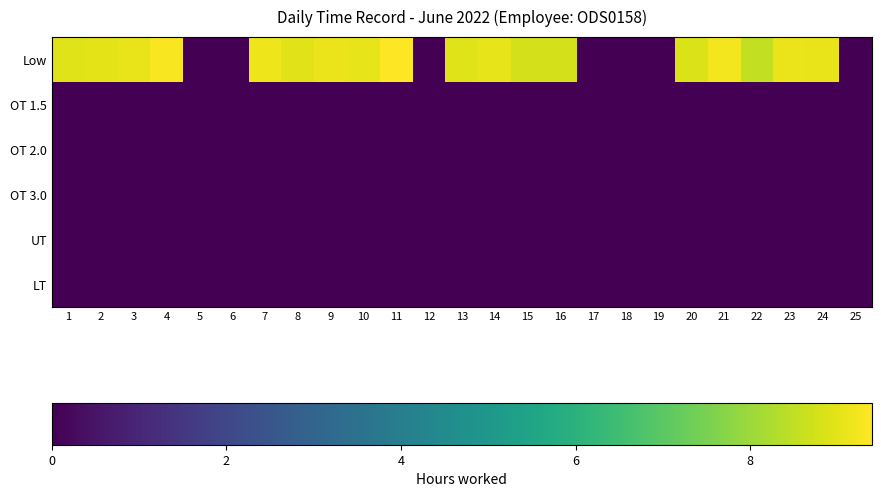

What is the total value across all series at 8?

9.0